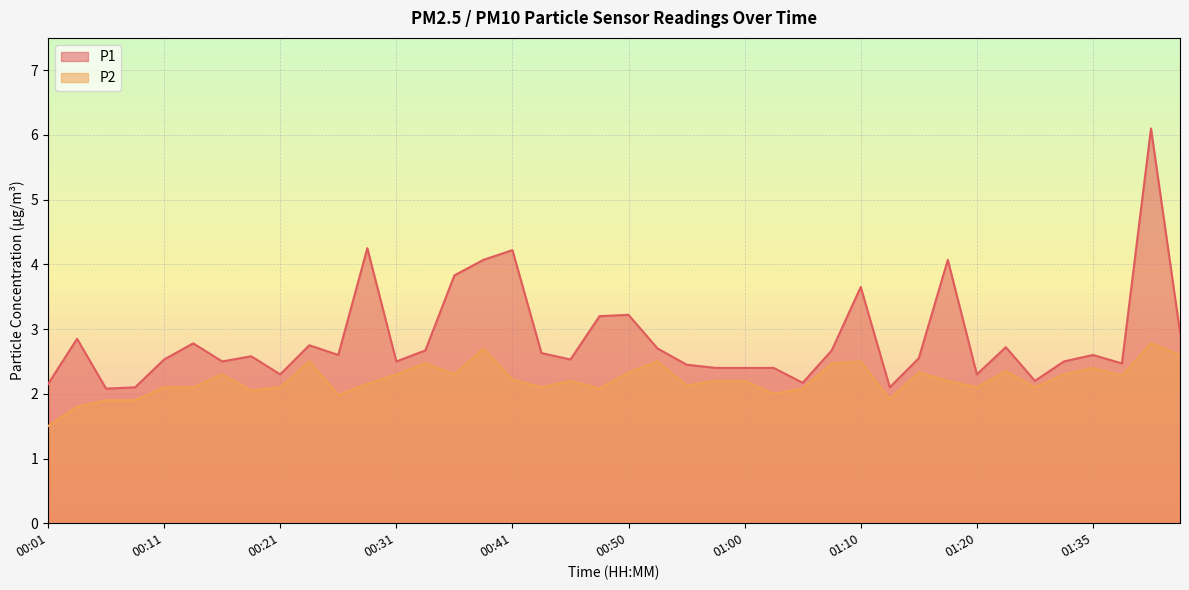

At which label is P2 closest to 2?

01:02